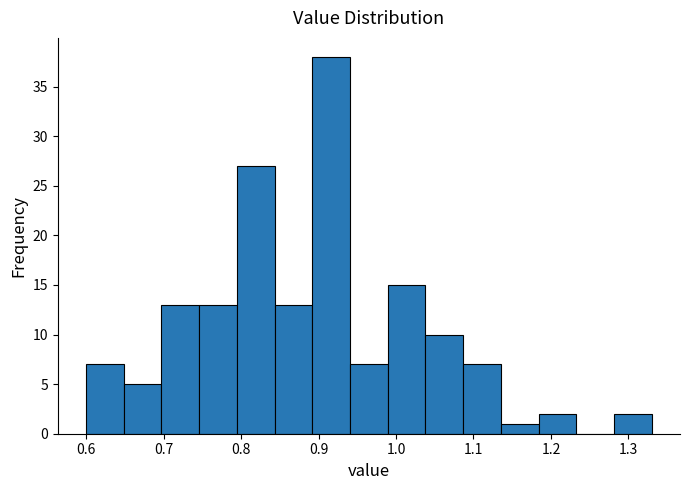

Over which range of the x-axis is the bar tallest?

0.89 to 0.94